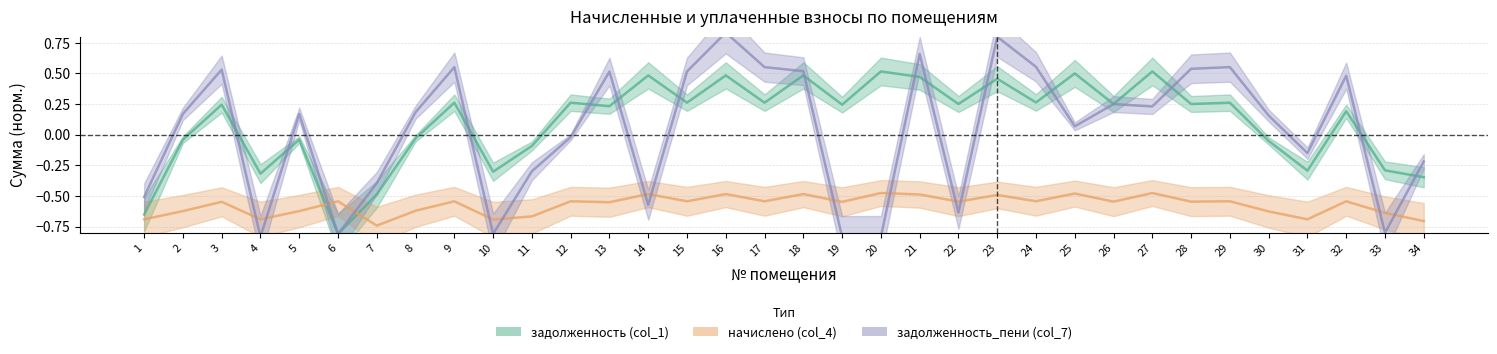

Count the number of data series in this chart.

3